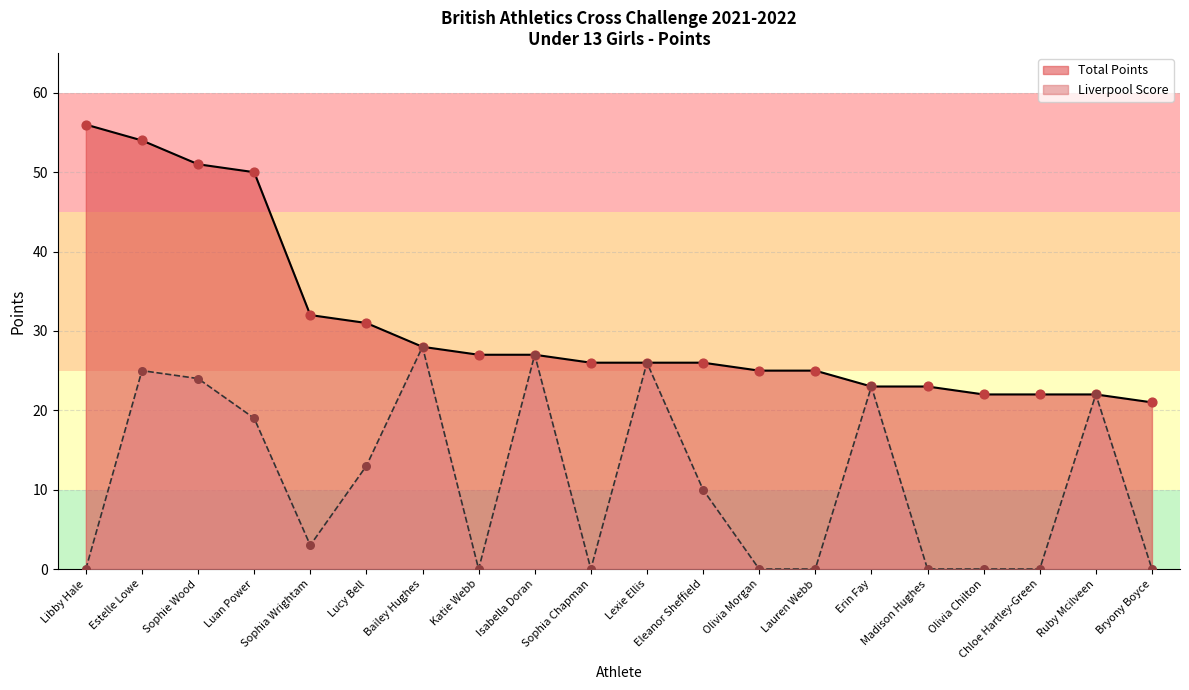

What is the total value across all series at Eleanor Sheffield?

36